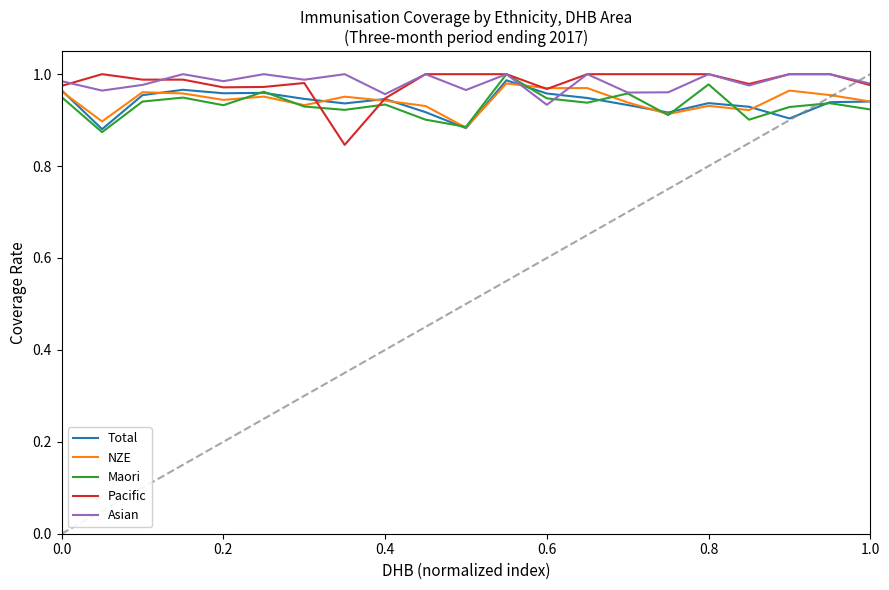

What are all the series names shown in the legend?

Total, NZE, Maori, Pacific, Asian